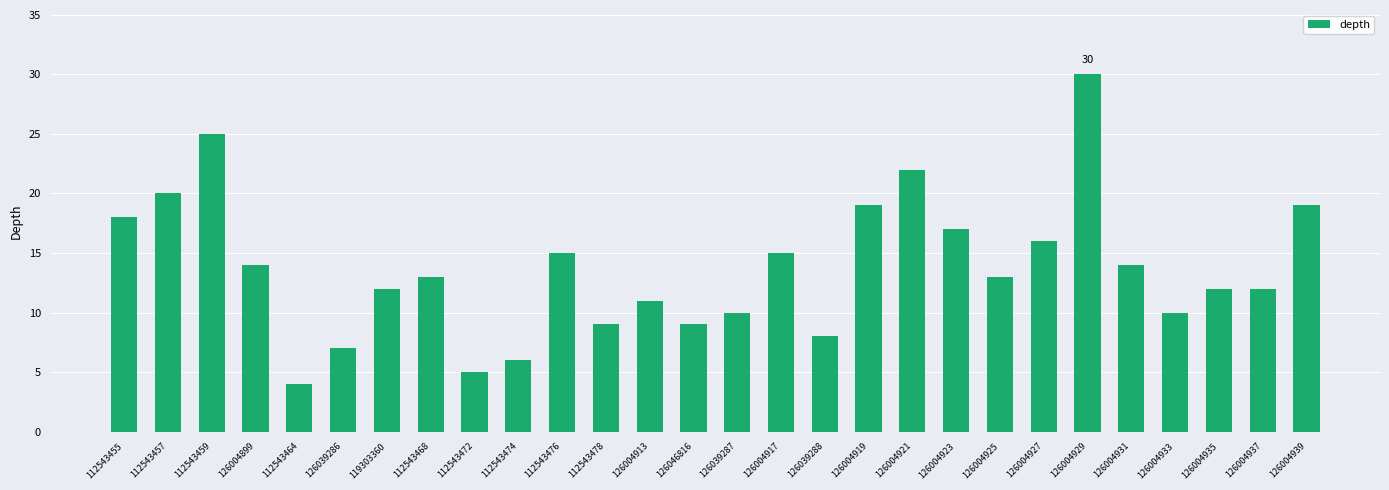

Reading left to right, list all the values displayed in this chart.

112543455=18	112543457=20	112543459=25	126004899=14	112543464=4	126039286=7	119303360=12	112543468=13	112543472=5	112543474=6	112543476=15	112543478=9	126004913=11	126046816=9	126039287=10	126004917=15	126039288=8	126004919=19	126004921=22	126004923=17	126004925=13	126004927=16	126004929=30	126004931=14	126004933=10	126004935=12	126004937=12	126004939=19